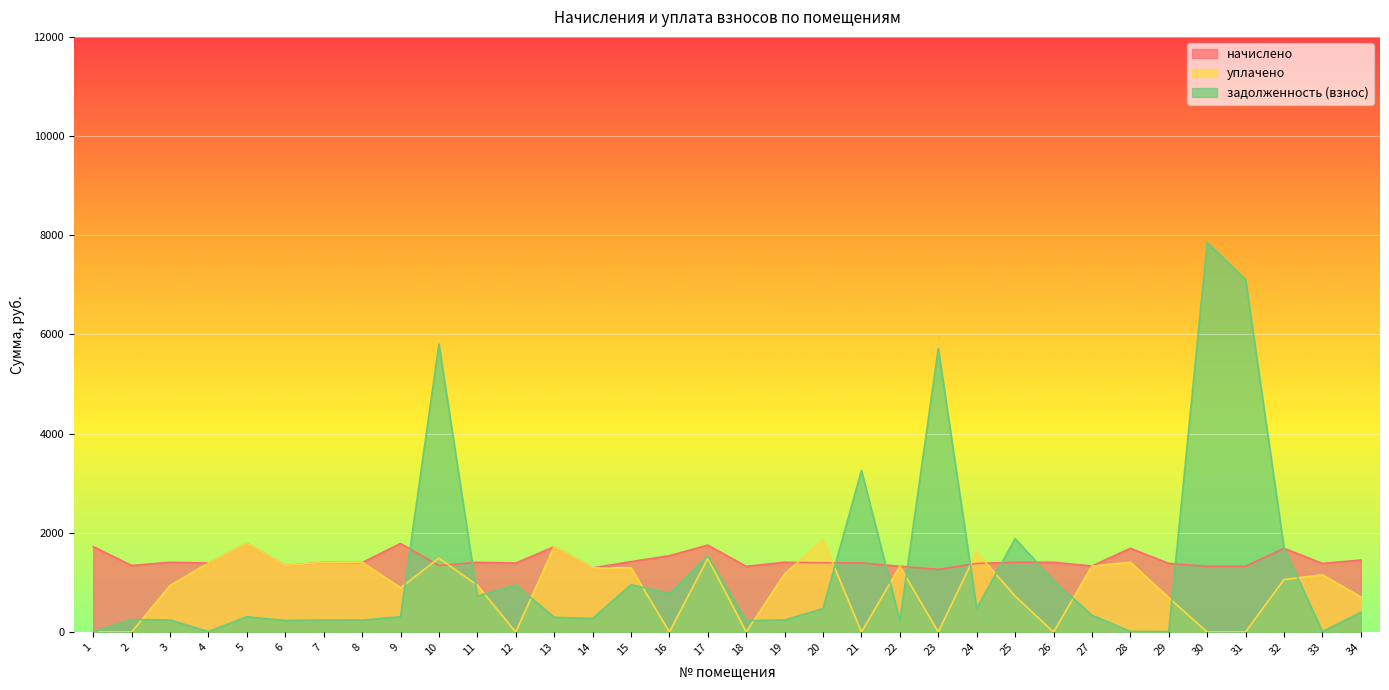

What is the difference between the second highest and minimum values in the начислено series?

521.6